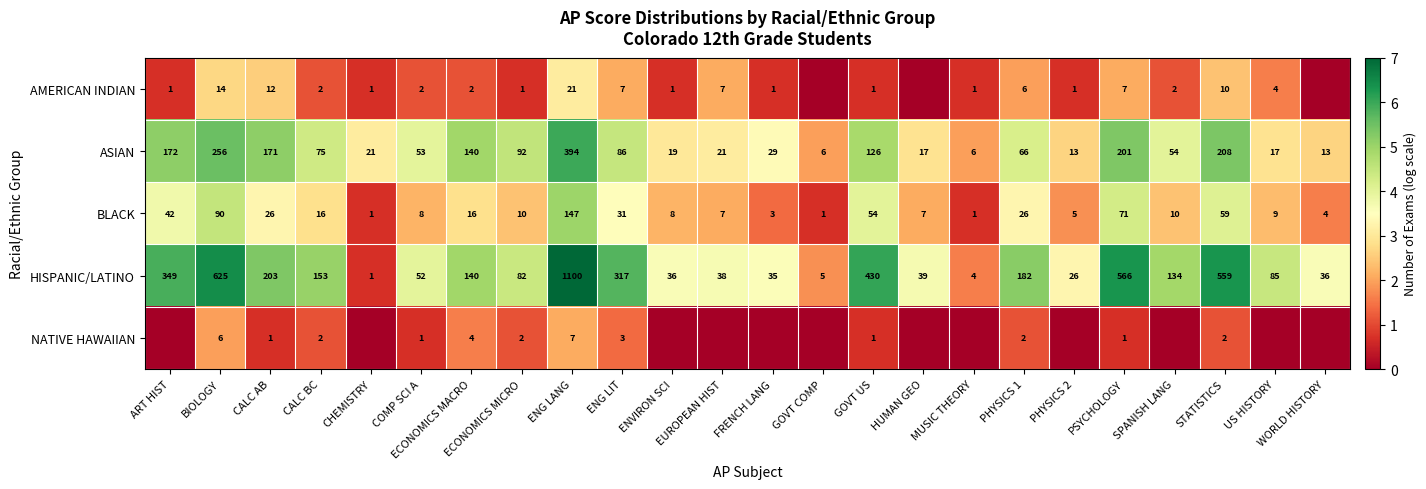

What is the difference between the HISPANIC/LATINO values at ENVIRON SCI and PHYSICS 1?

146